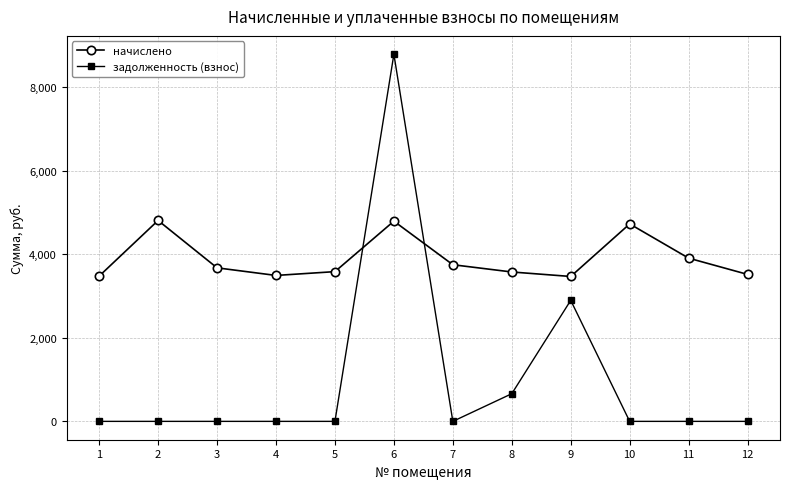

What is the sum of all начислено values?

46790.3